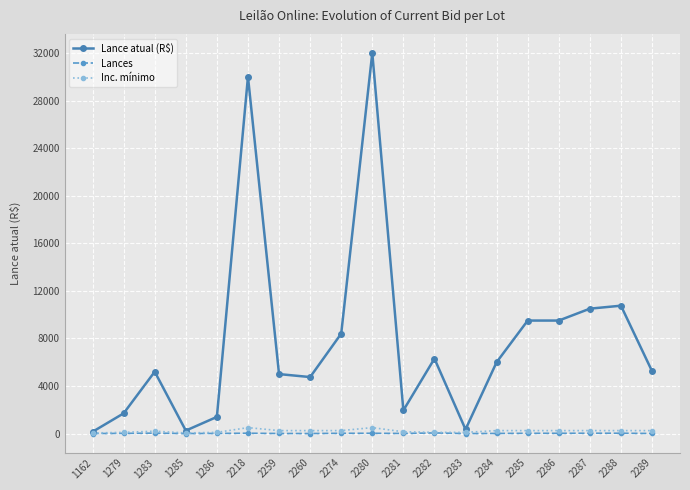

What is the maximum value for Lances?

54